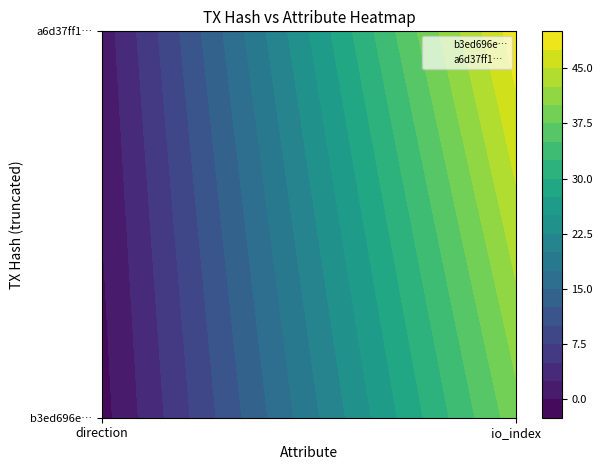

List the labels in order of a6d37ff15cb346ba3486e30ba18d306dfecbfd4 value, largest first.

io_index, direction